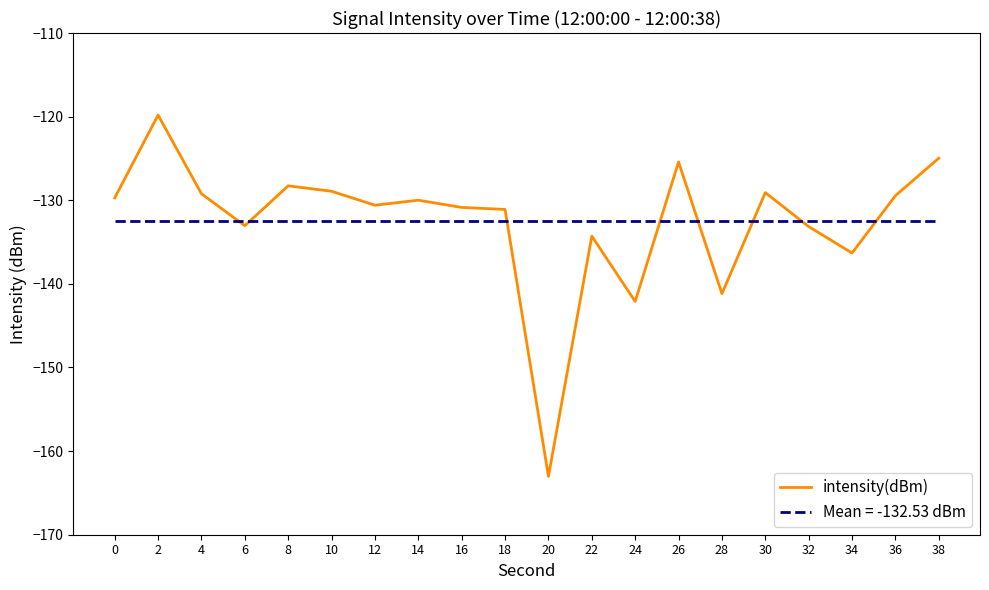

At which category does the data reach its first local valley?

6